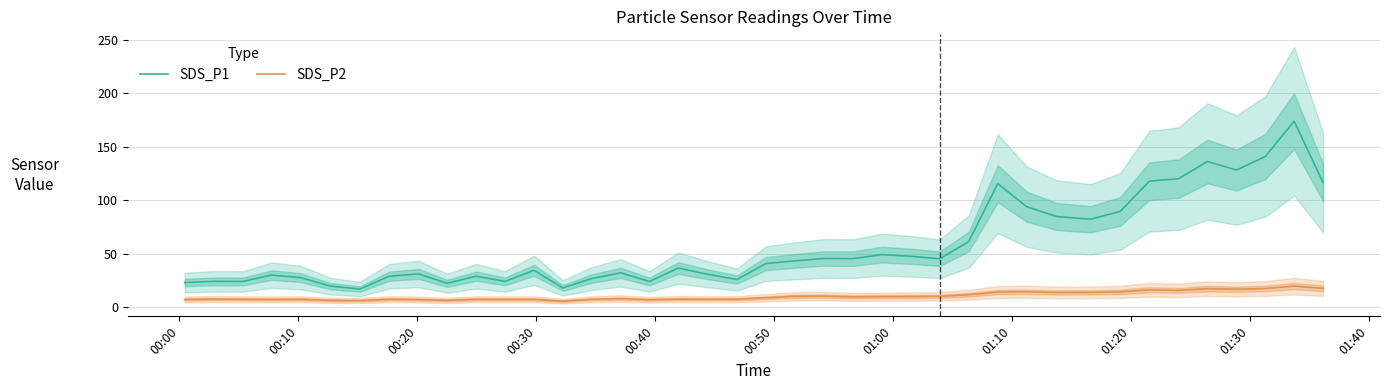

True or false: SDS_P1 and SDS_P2 intersect in this chart.

False